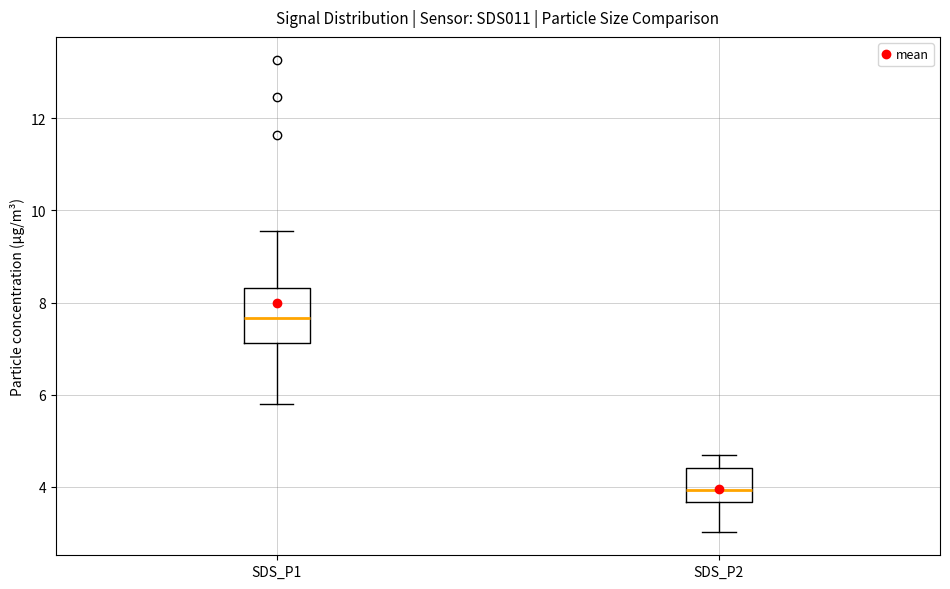

Reading left to right, read every box against the y-axis: the position of its median line, the range the box covers, and the ends of its whiskers. The values are not printed on the chart, so give them approximately, as read against the axis.

SDS_P1: median 7.6, box 7.2 to 8.4, whiskers 5.8 to 9.6
SDS_P2: median 4.0, box 3.6 to 4.4, whiskers 3.0 to 4.8